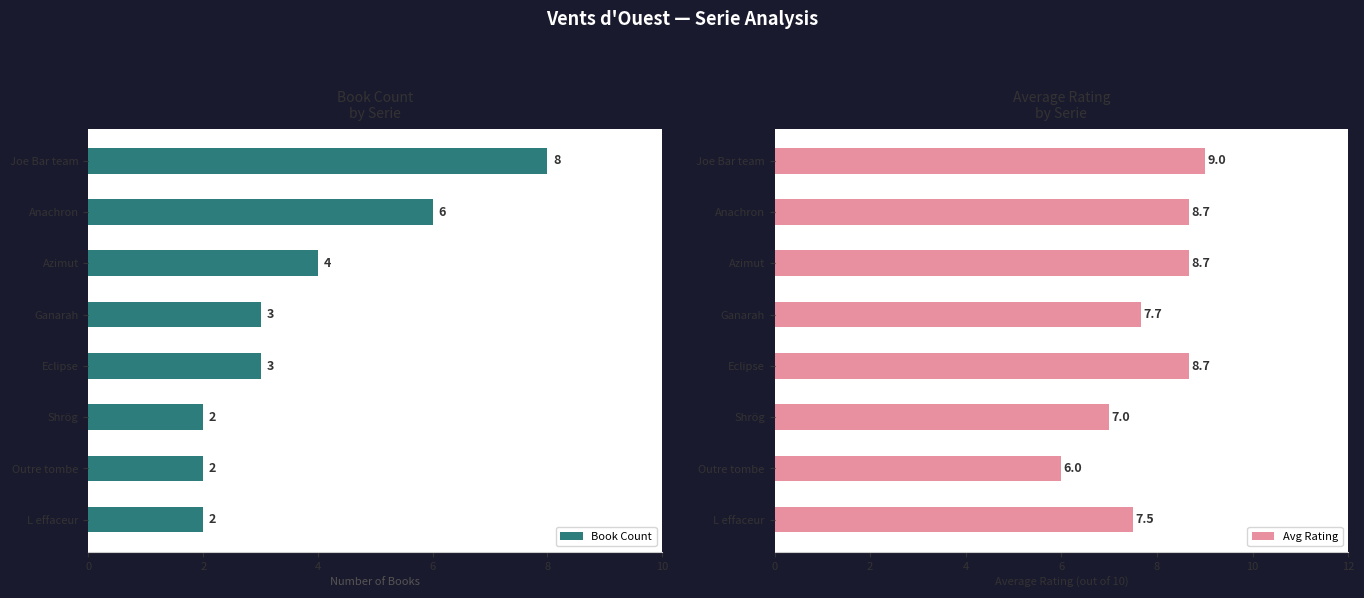

How many Book Count values are between 2 and 6?

7